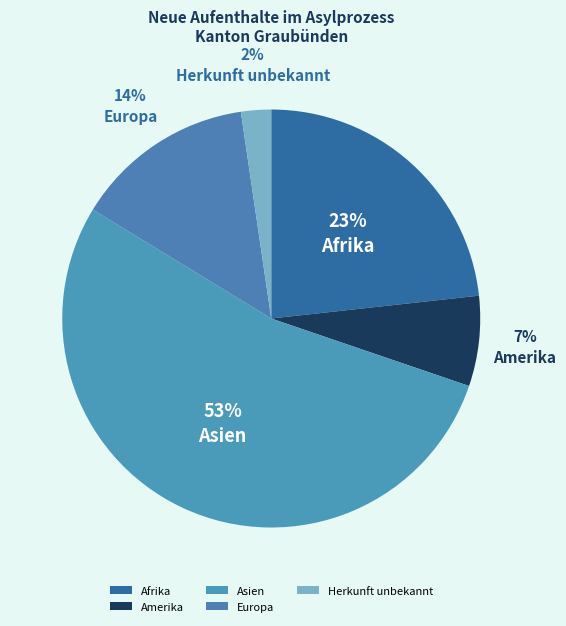

To the nearest percent, what portion does Europa represent?

14%